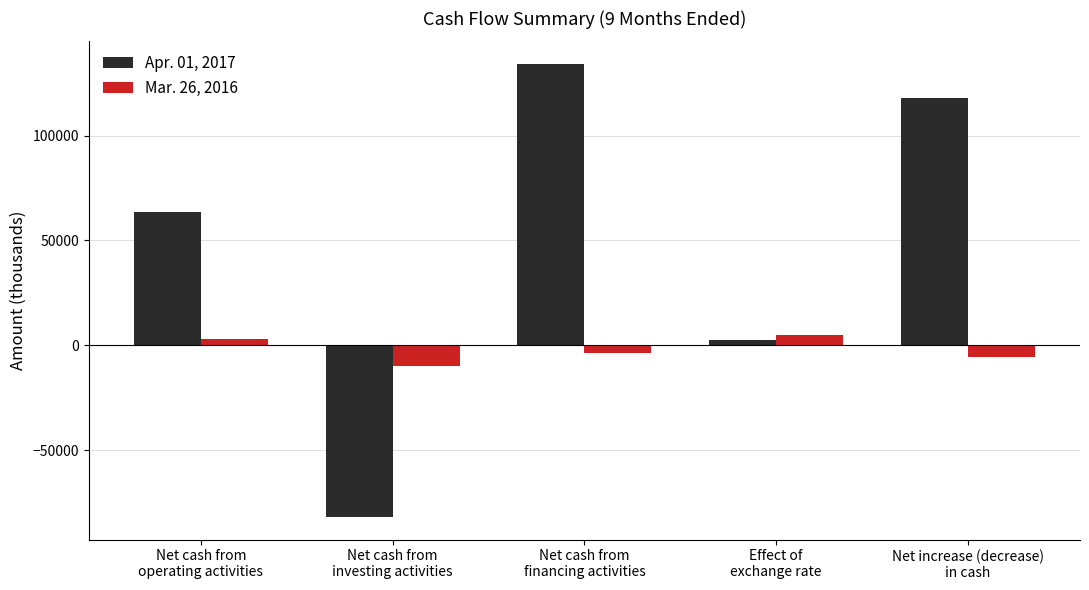

What is the sum of all Mar. 26, 2016 values?

-11518